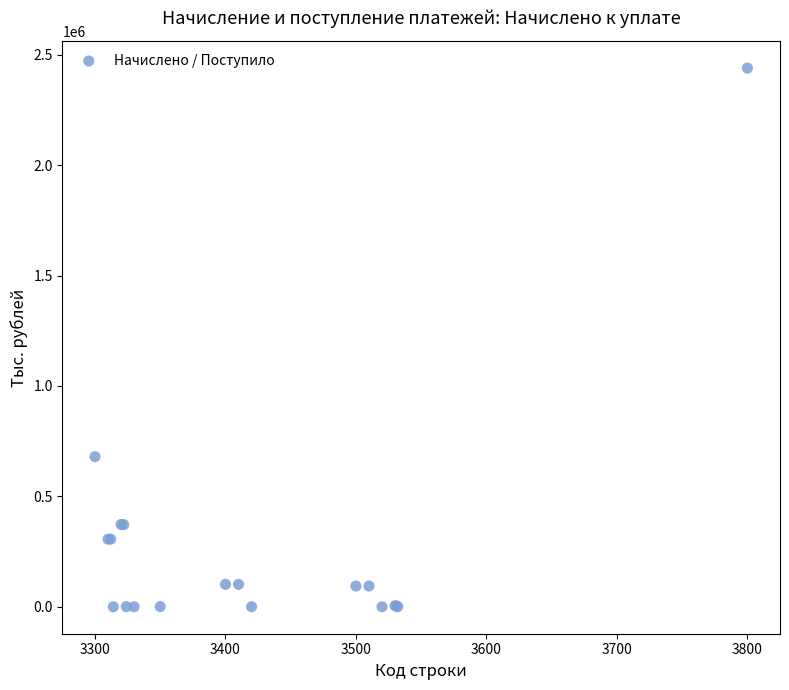

What Y value in the scatter plot is closest to 1219553?

679773